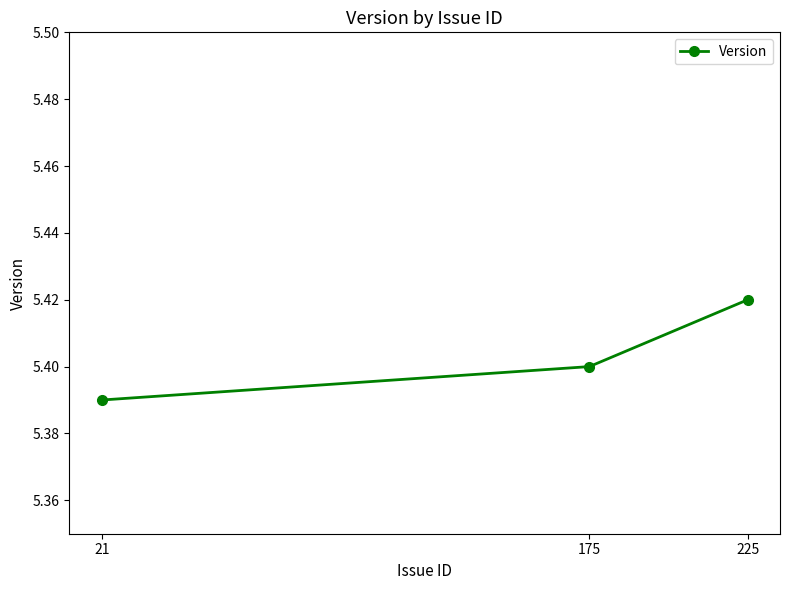

Where is the data nearest to the value 5?

21